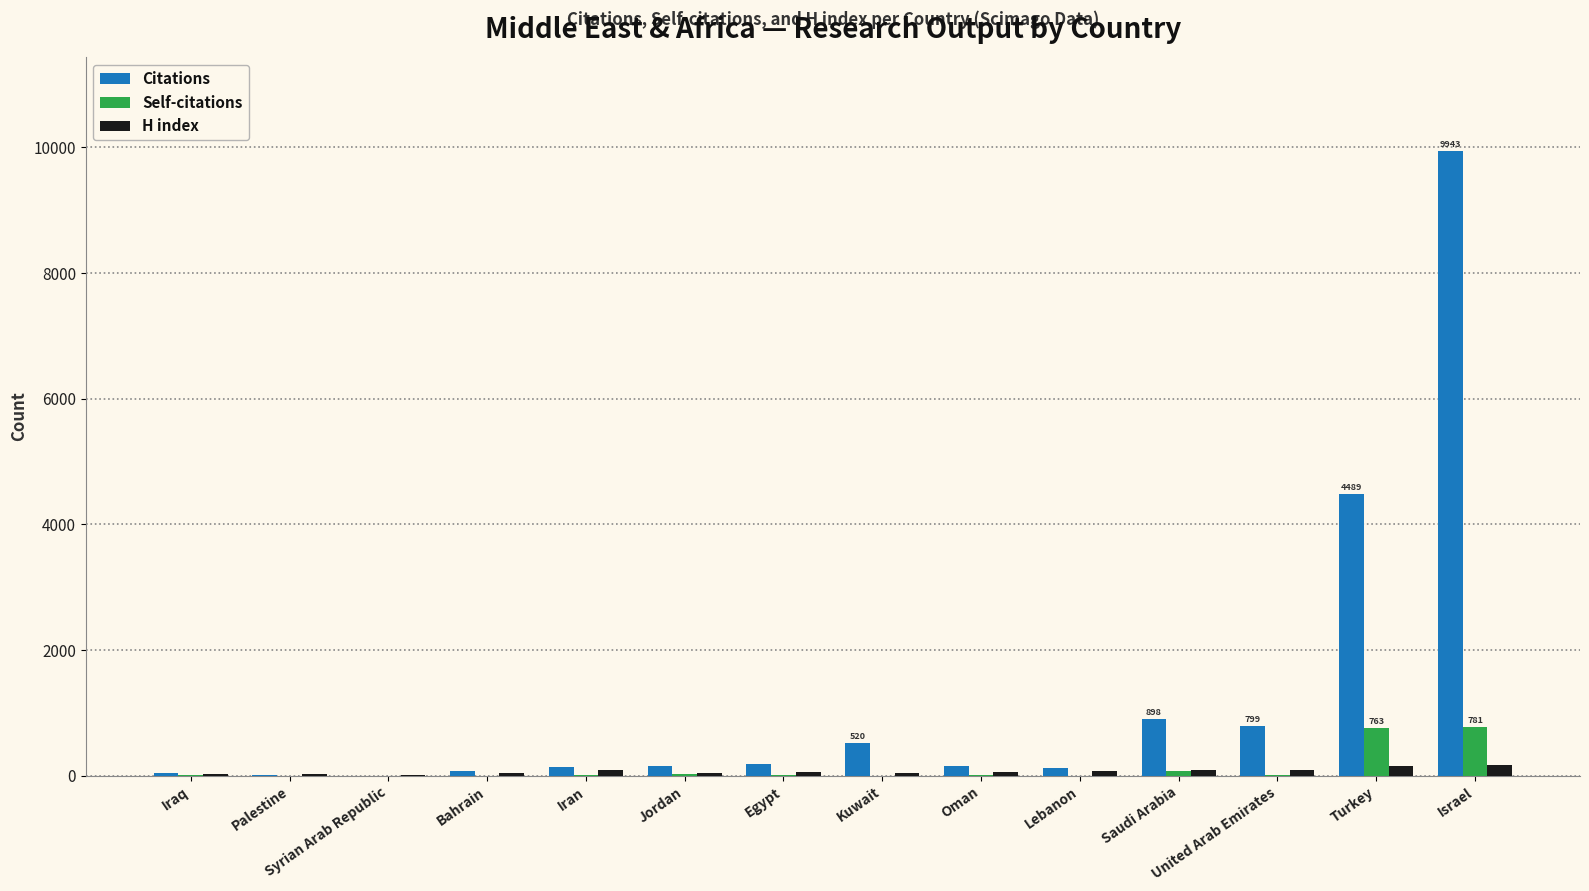

What is the sum of all H index values?

1006